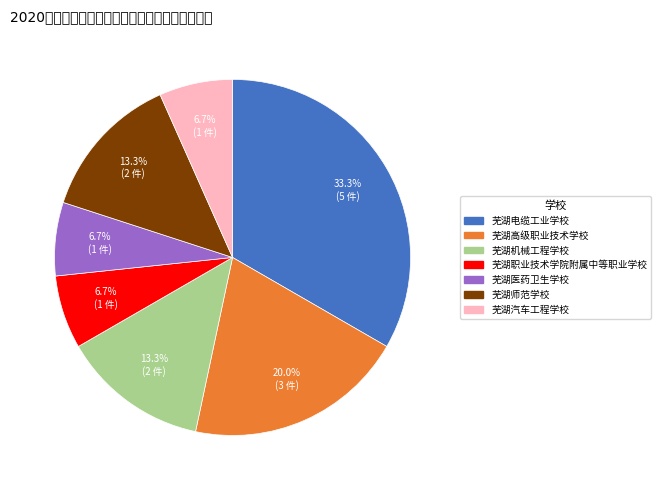

To the nearest percent, what percentage of the pie is 芜湖电缆工业学校?

33%